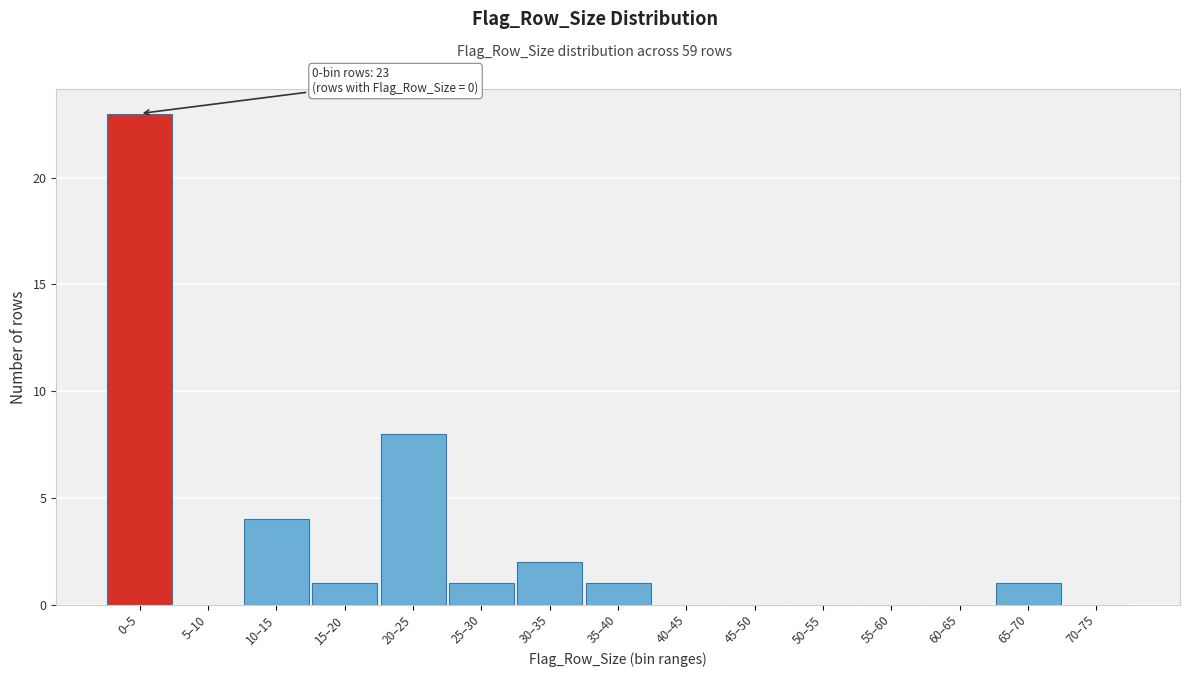

Reading left to right, list all the values displayed in this chart.

0–5=23	5–10=0	10–15=4	15–20=1	20–25=8	25–30=1	30–35=2	35–40=1	40–45=0	45–50=0	50–55=0	55–60=0	60–65=0	65–70=1	70–75=0